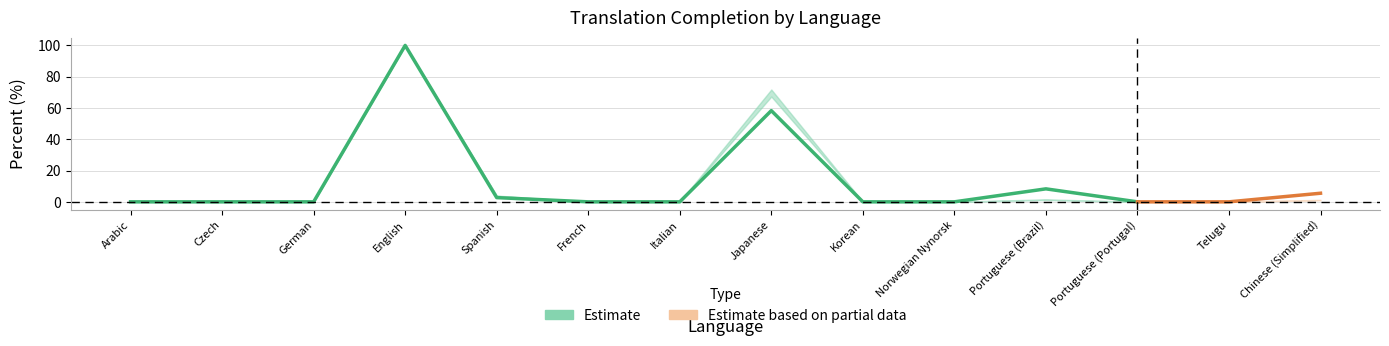

How many positive values does the translated_chars_percent series have?

5